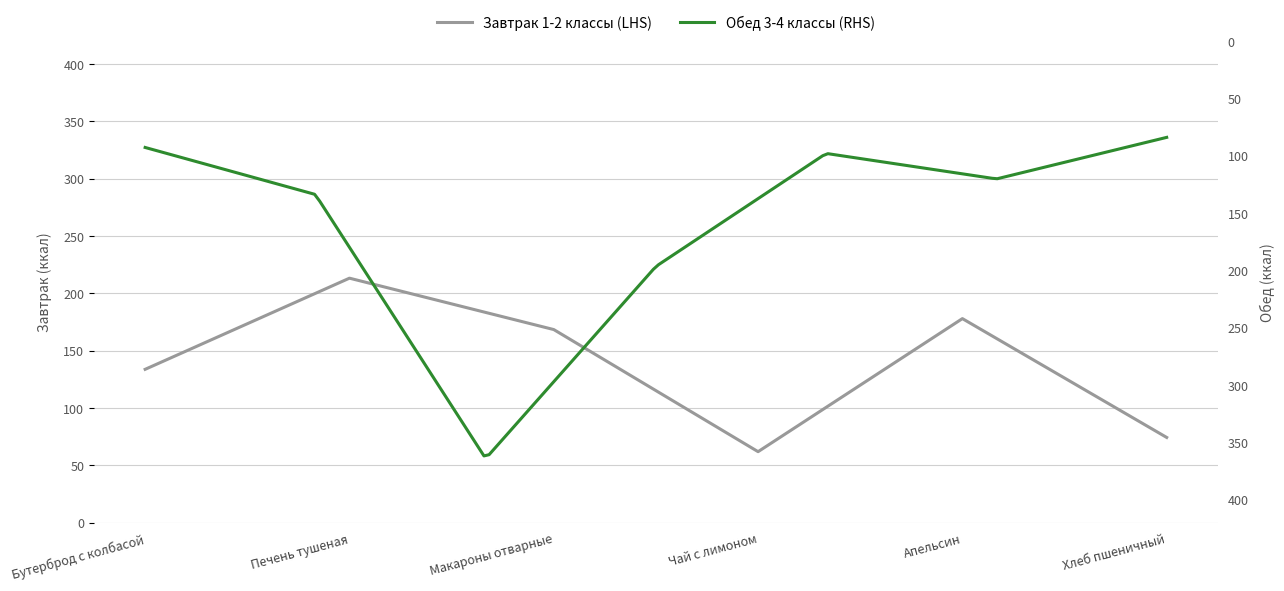

Read the value at Макароны отварные.

168.4